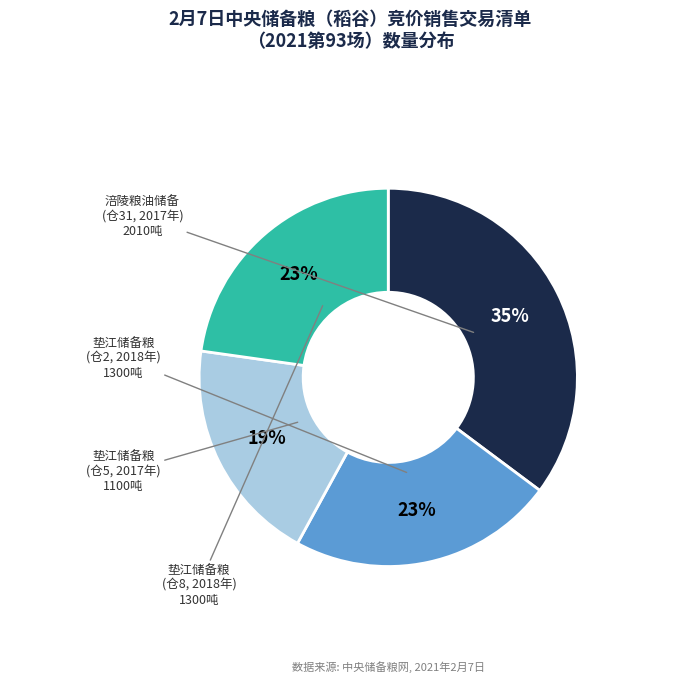

Is there any slice that represents more than half of the pie?

No